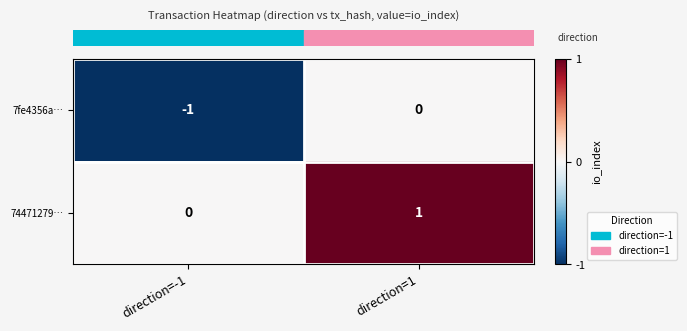

Is it true that 7fe4356a… equals -1 at direction=-1?

True